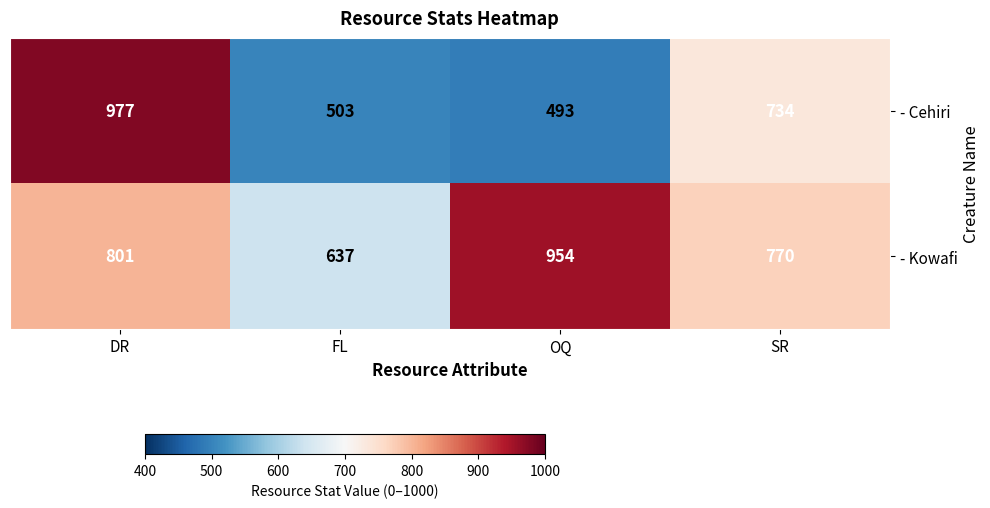

Rank the series by their maximum value, from highest to lowest.

- Cehiri, - Kowafi